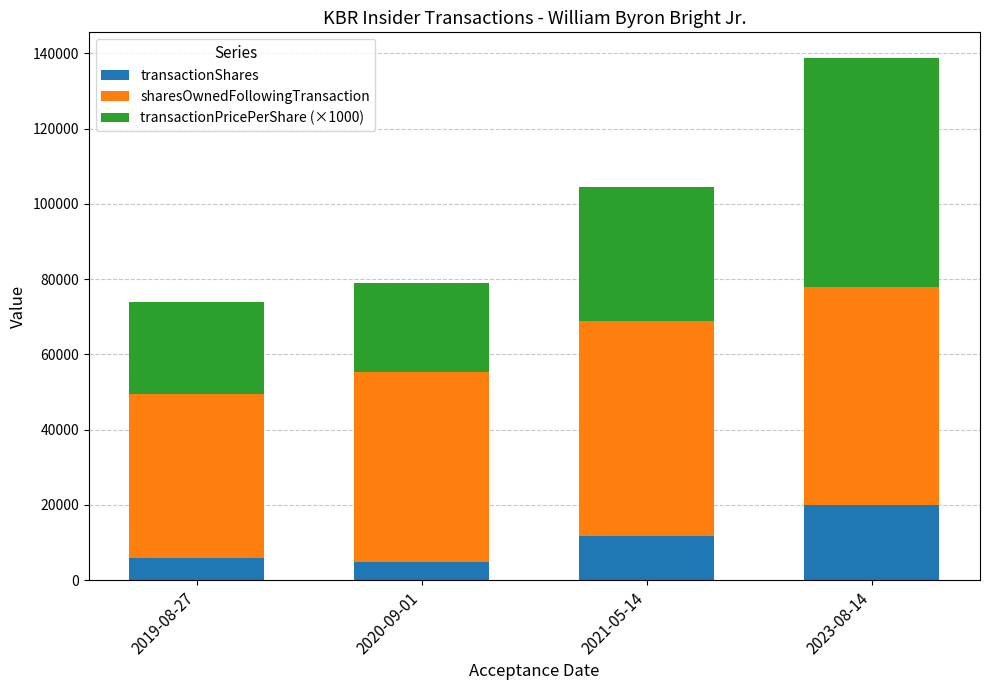

What is the total value across all series at 2023-08-14?

138662.1